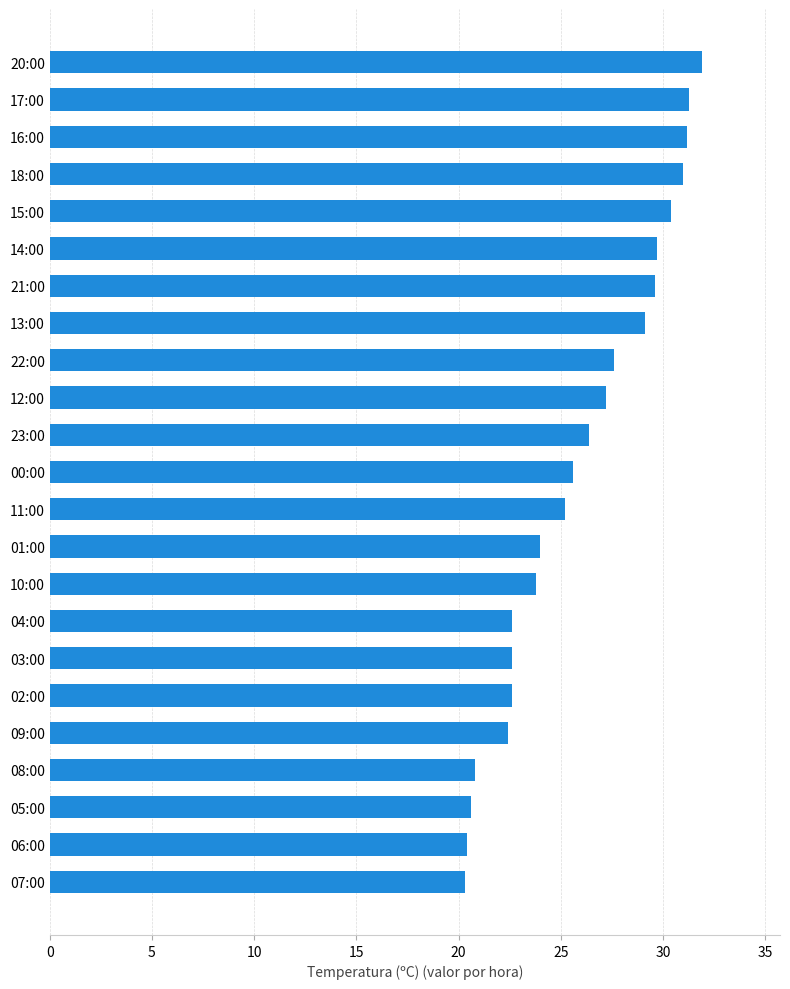

What is the sum of all values?

596.3